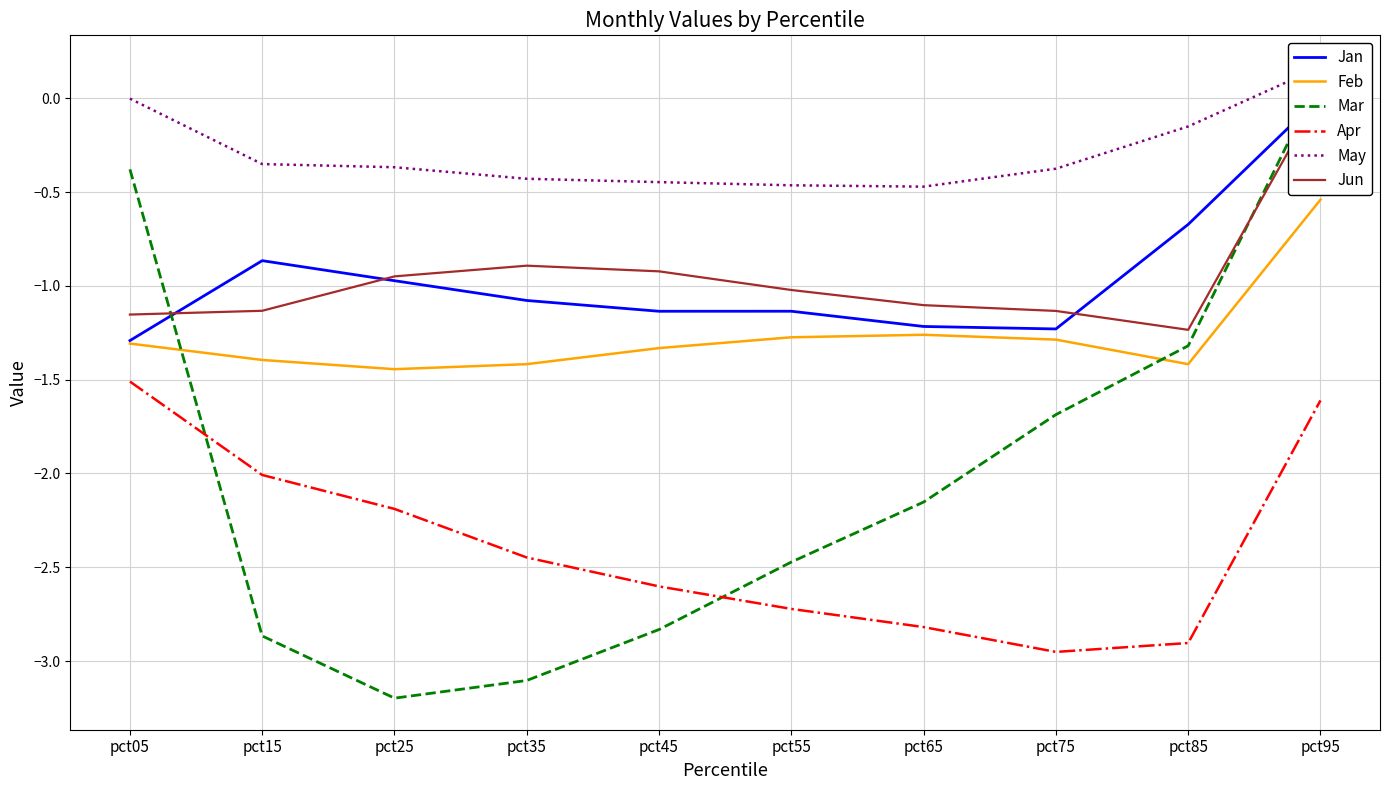

Which series has the largest total across all categories?

May